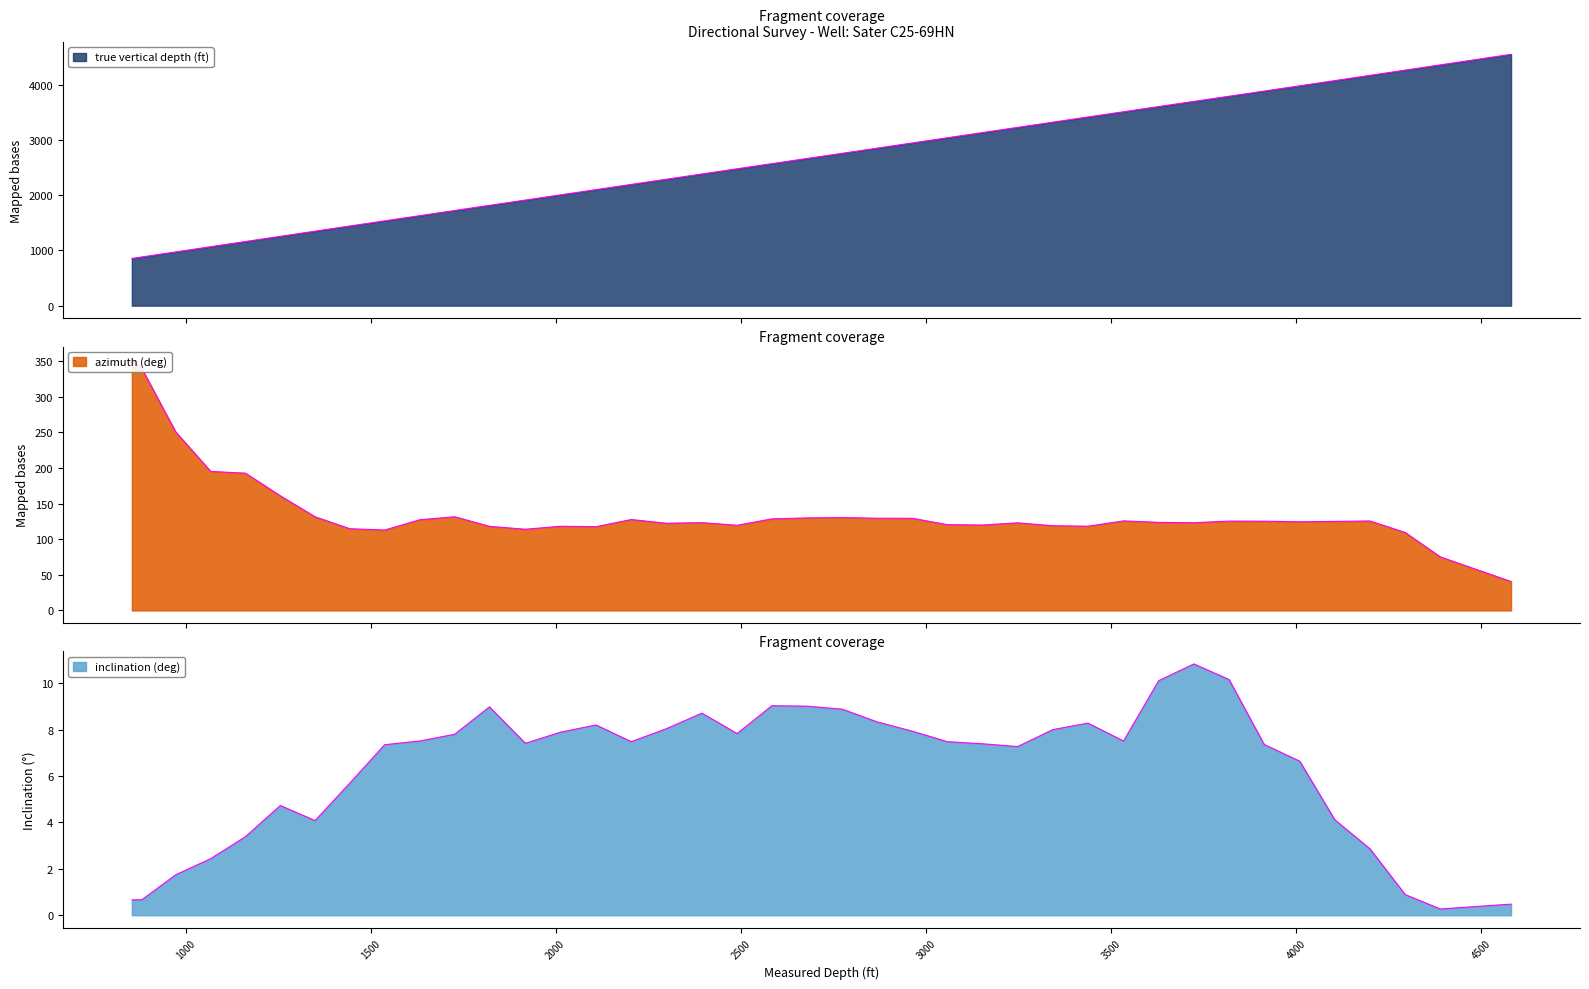

How many data points does each series have?

40